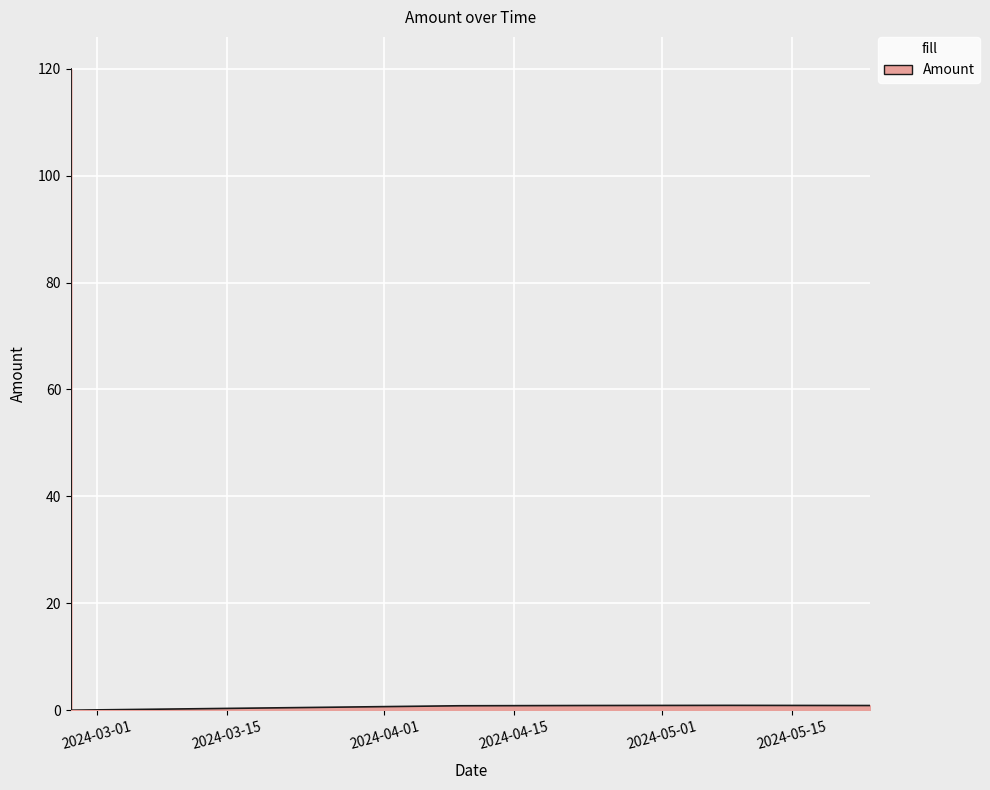

What is the sum of all values?

123.4